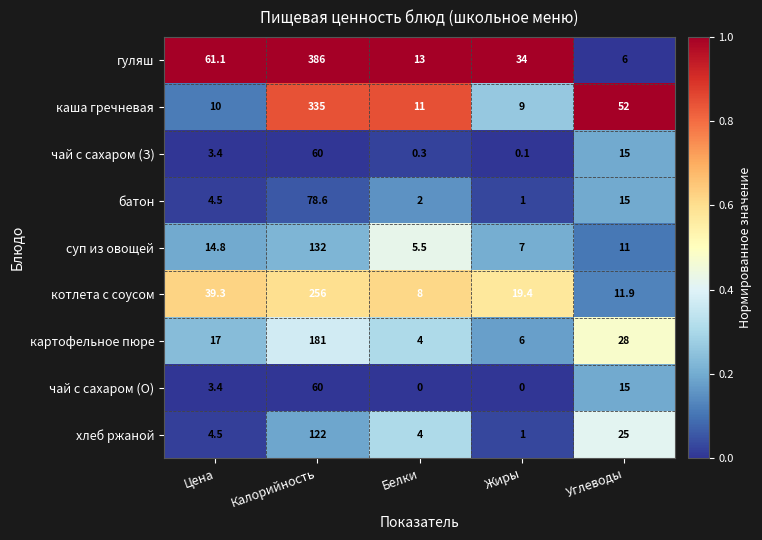

Is it true that каша гречневая equals 195.2 at Калорийность?

False